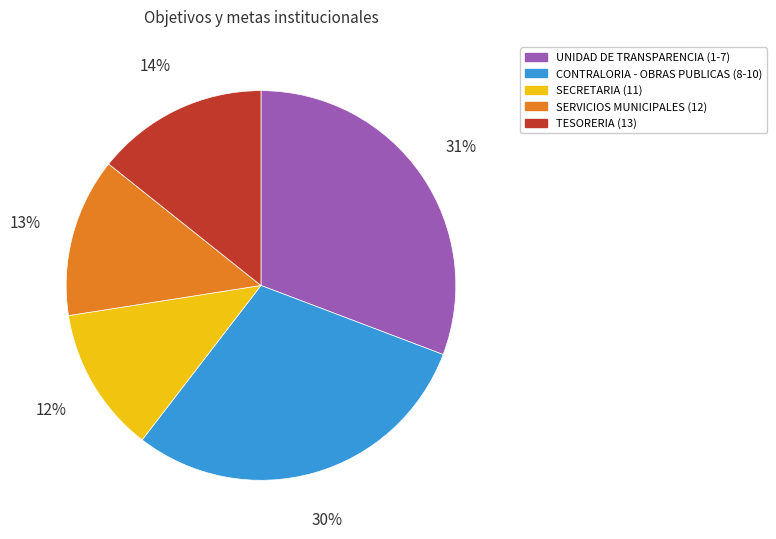

To the nearest percent, what is the difference between the largest and smallest slice percentages?

19%